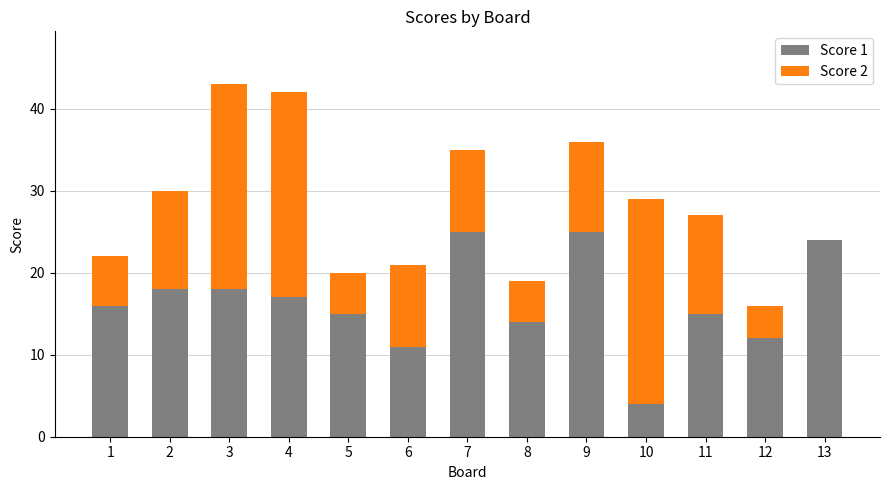

What are all the series names shown in the legend?

Score 1, Score 2